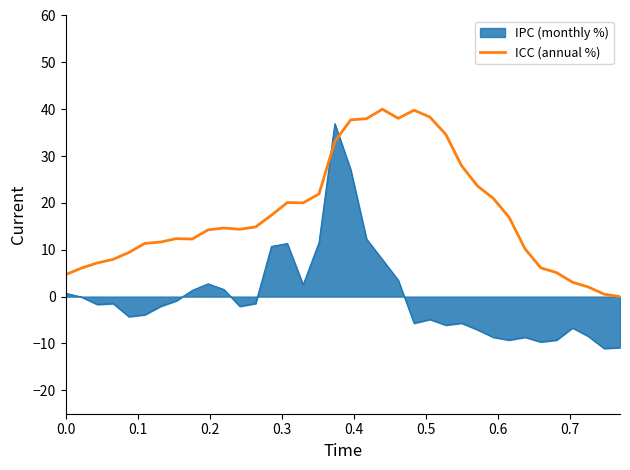

Which series has the largest total across all categories?

ICC (annual %)